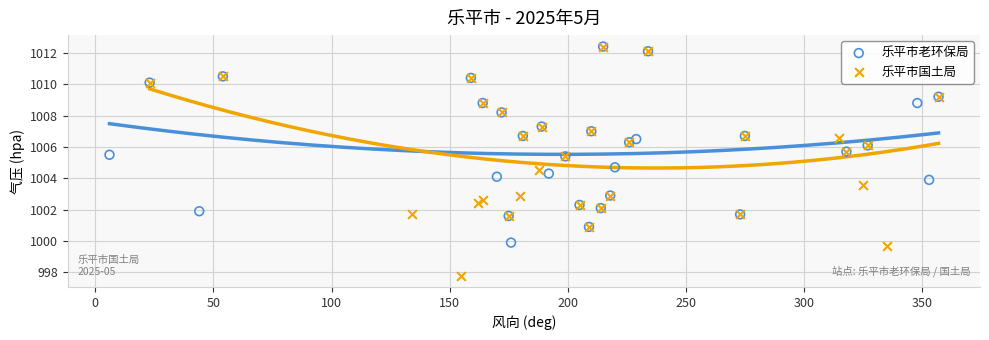

Which series contains the lowest Y value?

乐平市国土局